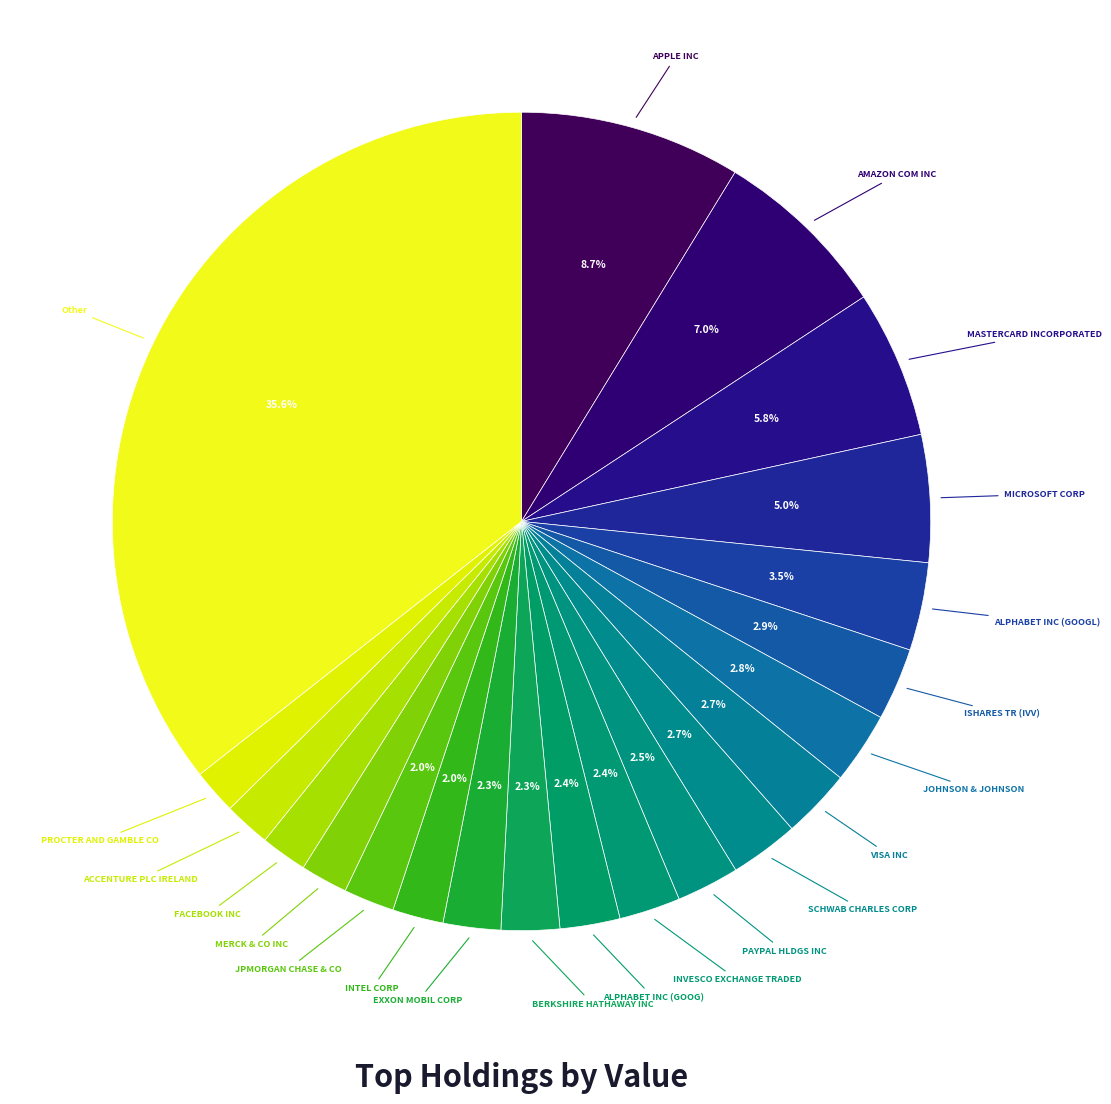

Which slice is the smallest?

PROCTER AND GAMBLE CO